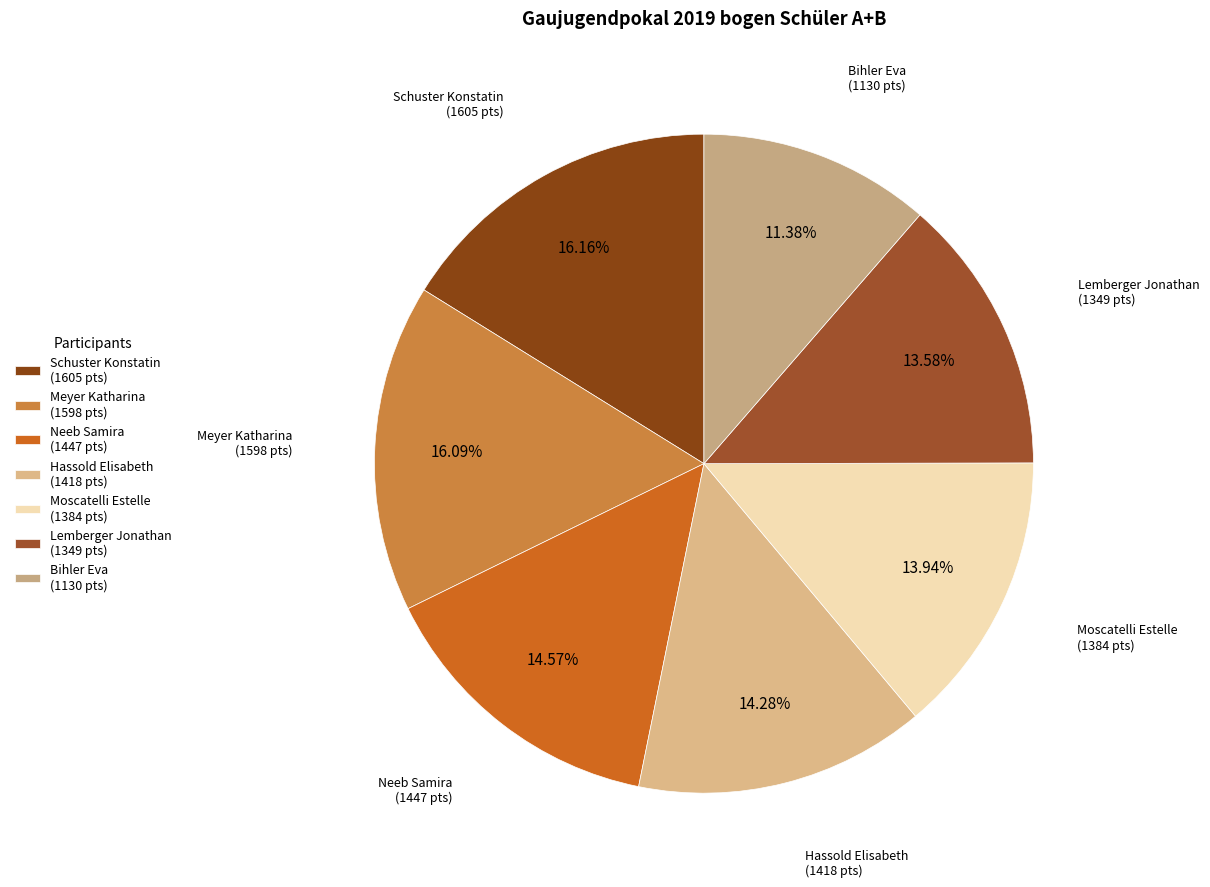

What is the ratio of the value at Neeb Samira to the value at Hassold Elisabeth?

1.0